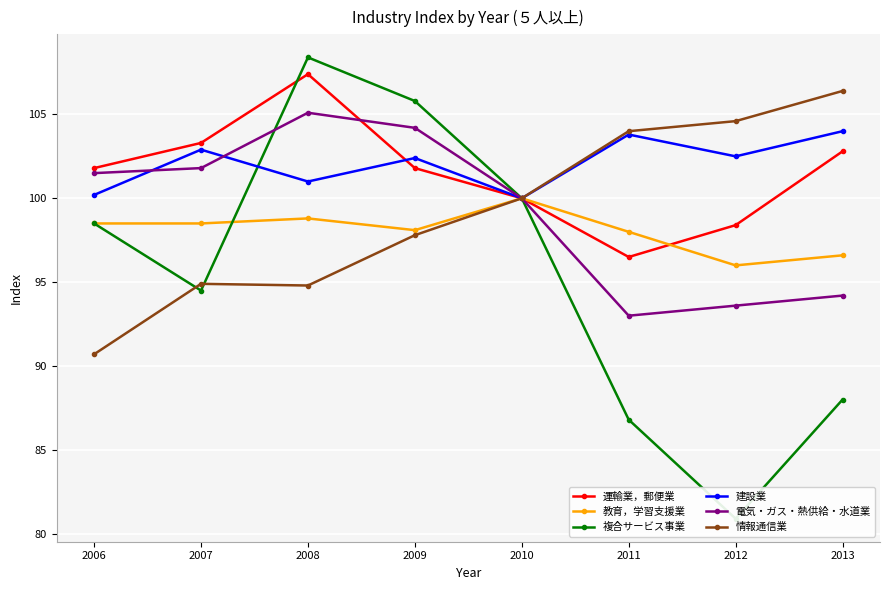

True or false: 情報通信業 has more than 2 points higher than both neighbors.

False